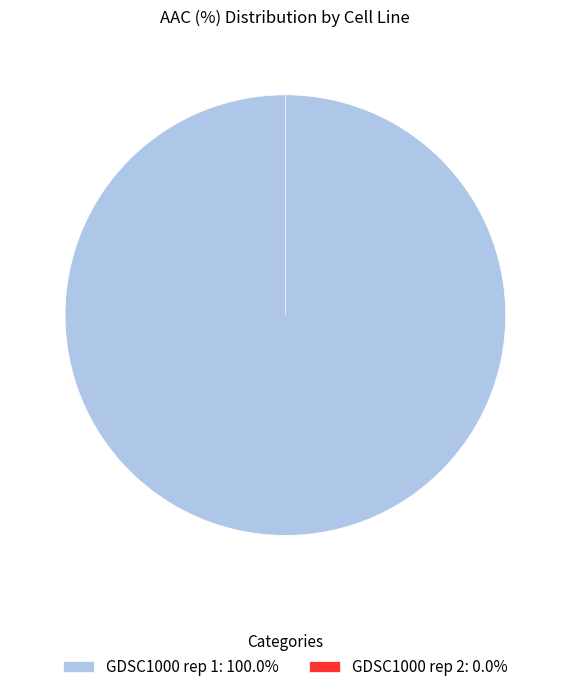

To the nearest percent, what is the combined percentage of GDSC1000 rep 1 and GDSC1000 rep 2?

100%